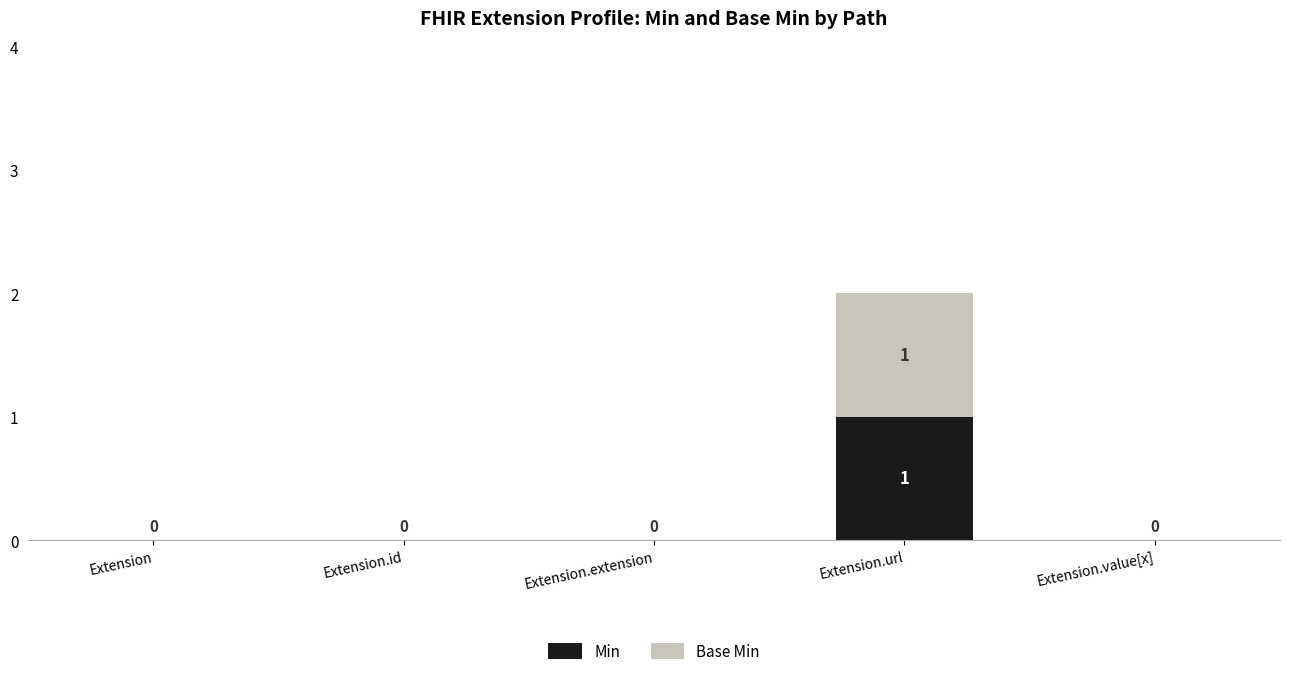

Does the chart contain stacked bars?

Yes